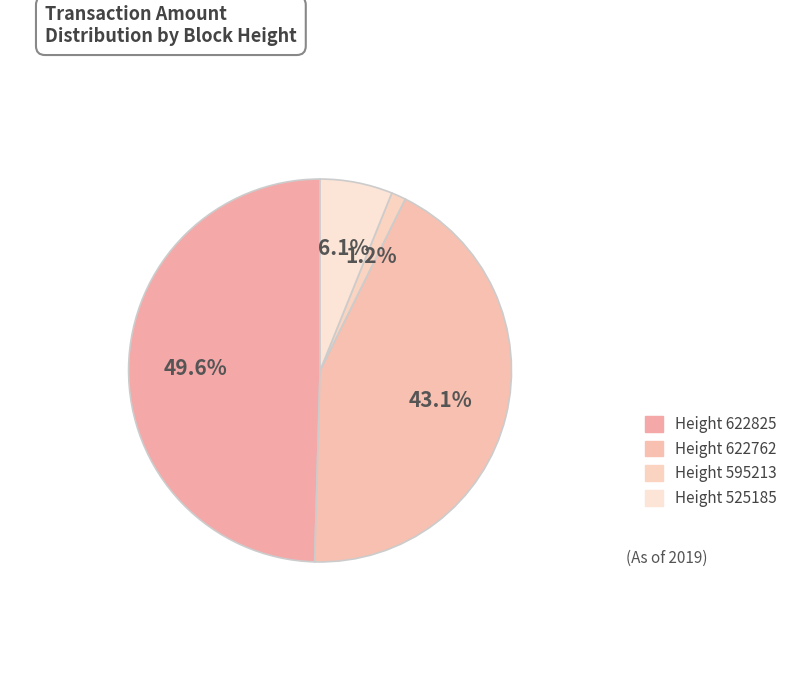

Count the number of slices in the pie.

4